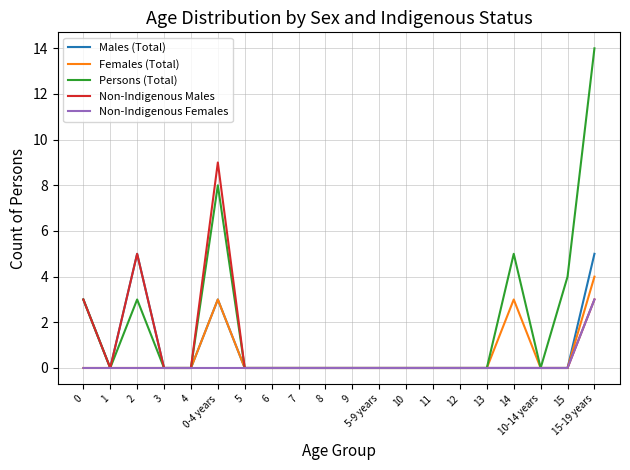

Which series has the widest spread of values?

Persons (Total)